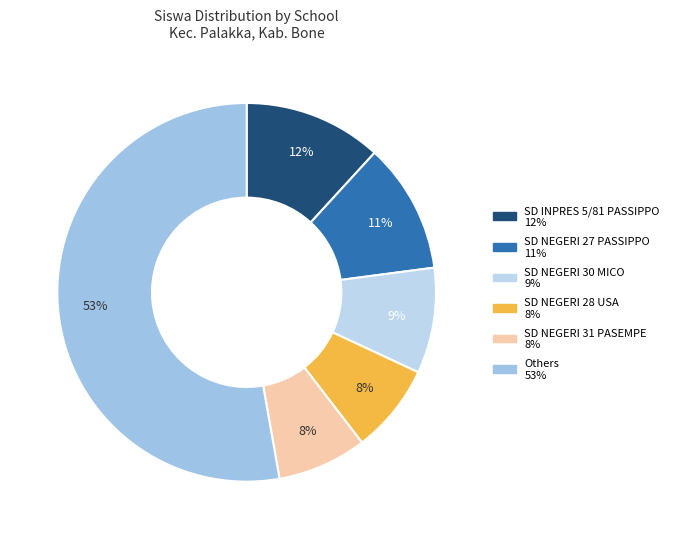

To the nearest percent, what is the average slice percentage?

17%